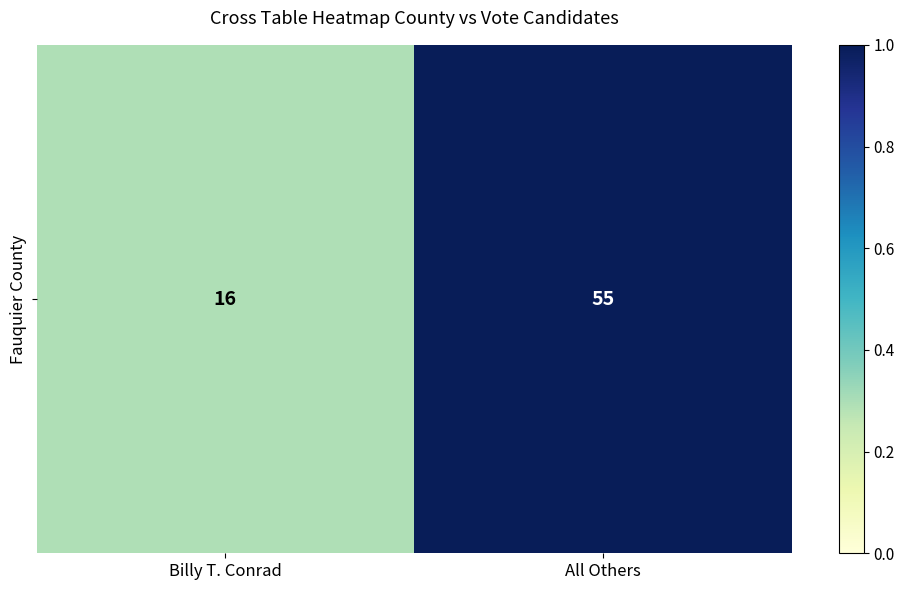

Which category has the highest value across all series?

All Others